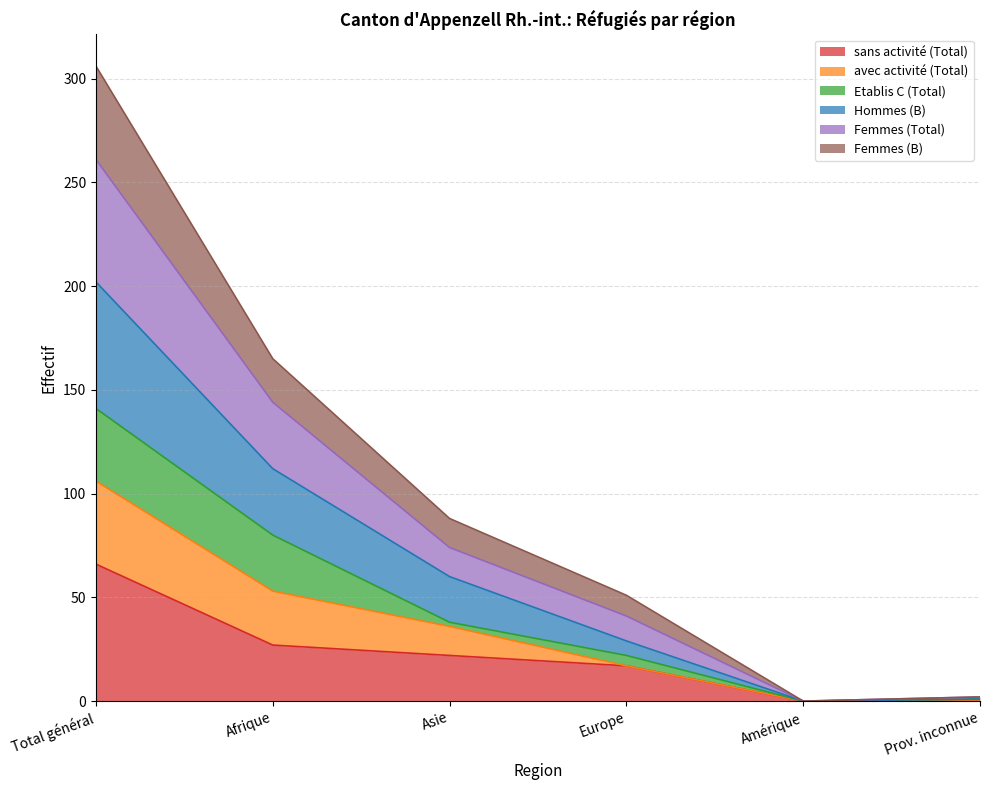

At which label does sans activité (Total) reach its minimum?

Amérique